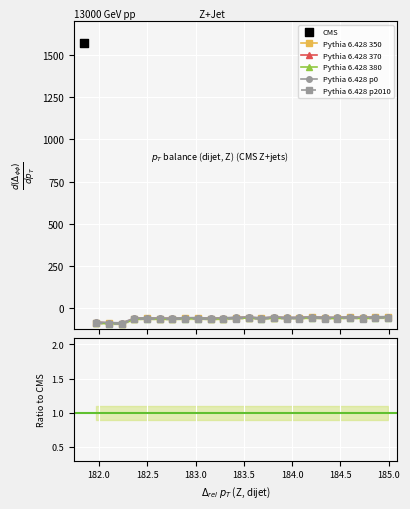

Which series has the largest Y range (max minus min)?

Pythia 6.428 p0